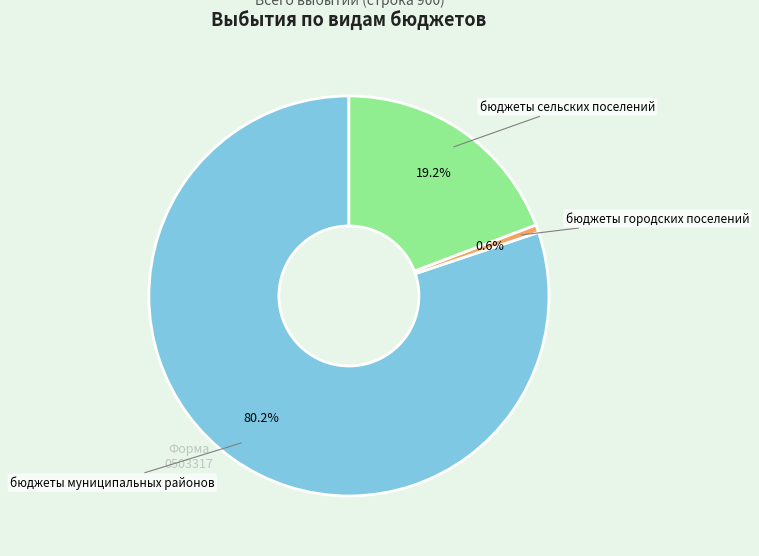

Is there a majority slice in this chart?

Yes